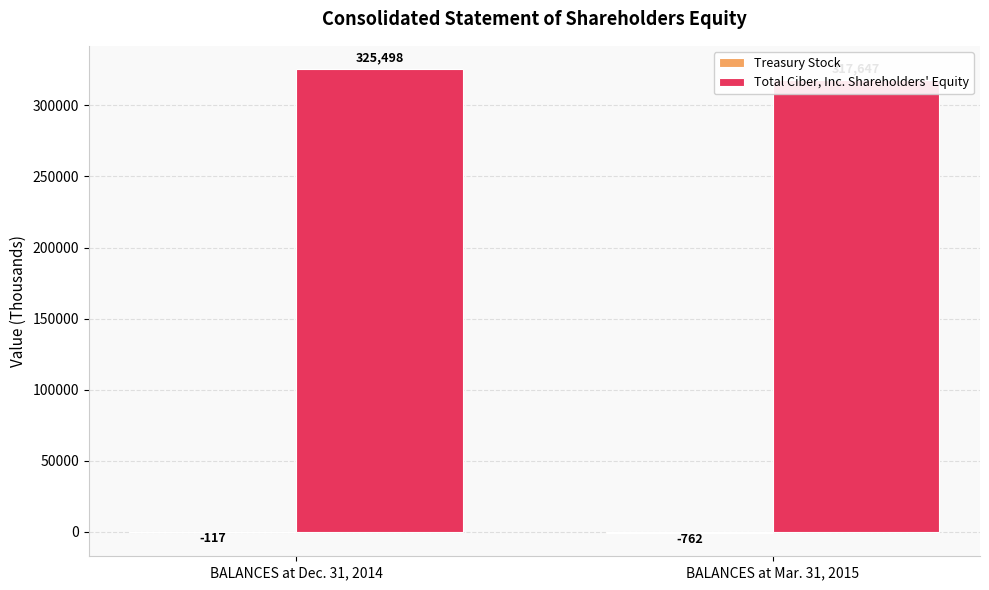

What are all the series names shown in the legend?

Treasury Stock, Total Ciber, Inc. Shareholders' Equity